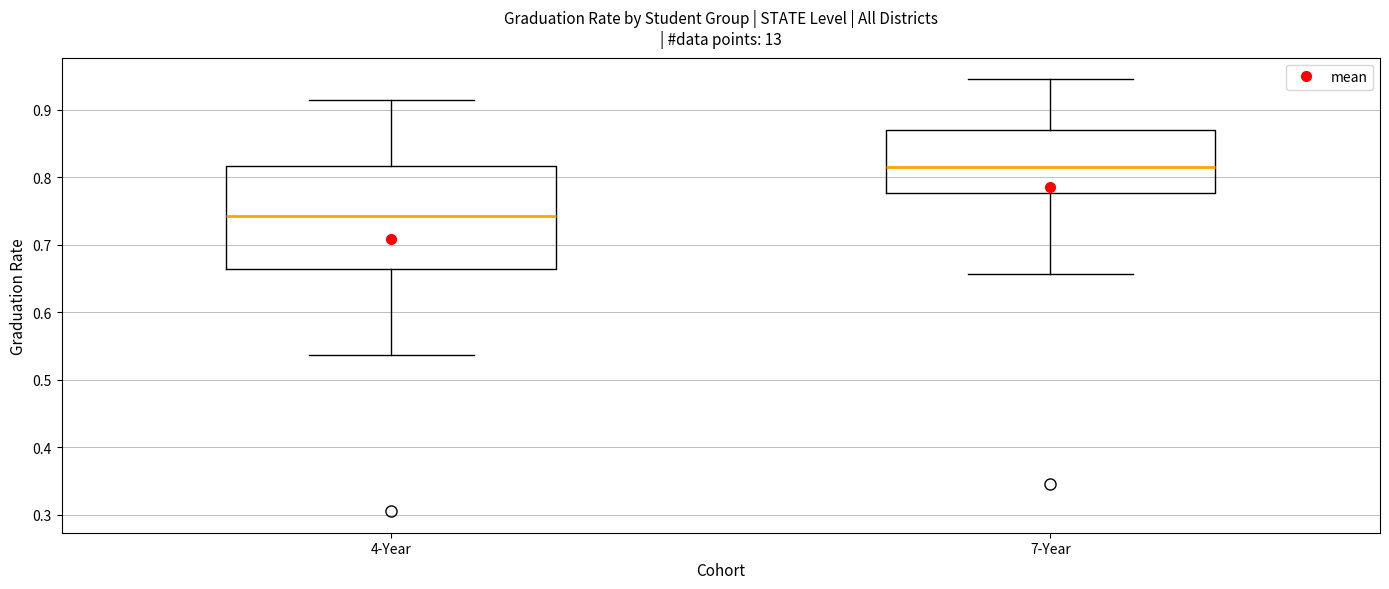

Which box is the tallest, from its lower edge to its upper edge?

4-Year